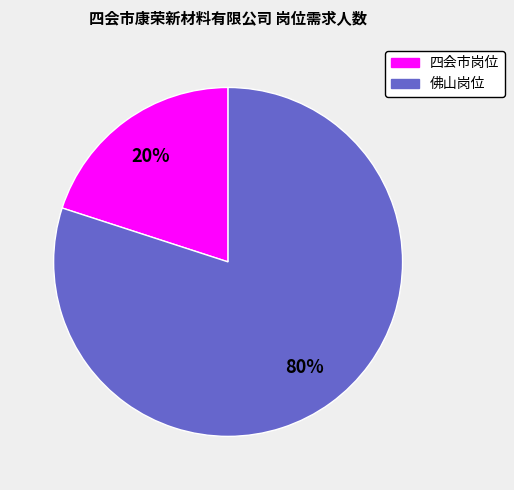

To the nearest percent, what is the difference between the largest and smallest slice percentages?

60%